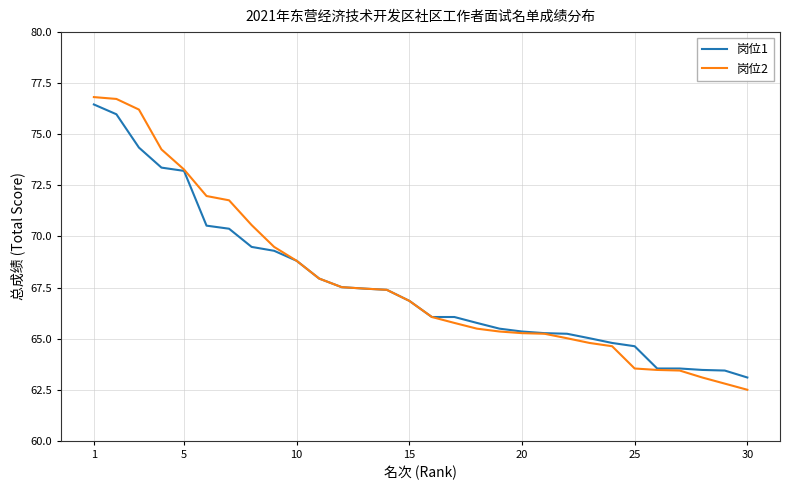

What is the lowest value of the 岗位2 series?

62.5